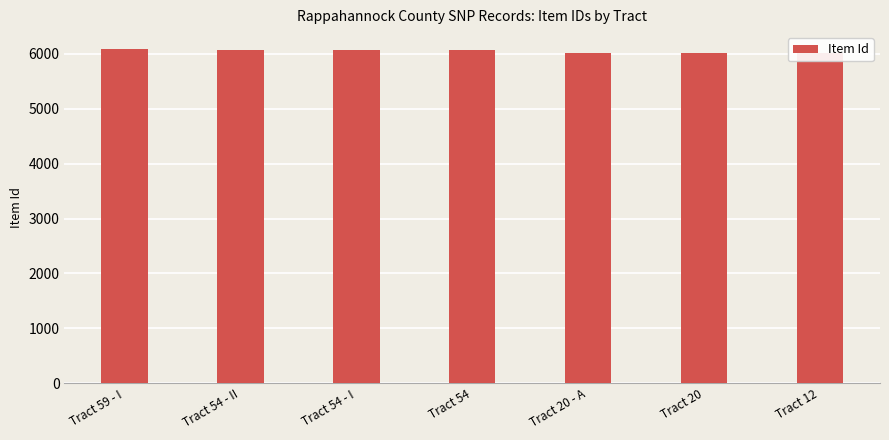

Between Tract 54 and Tract 54 - I, which is larger?

Tract 54 - I